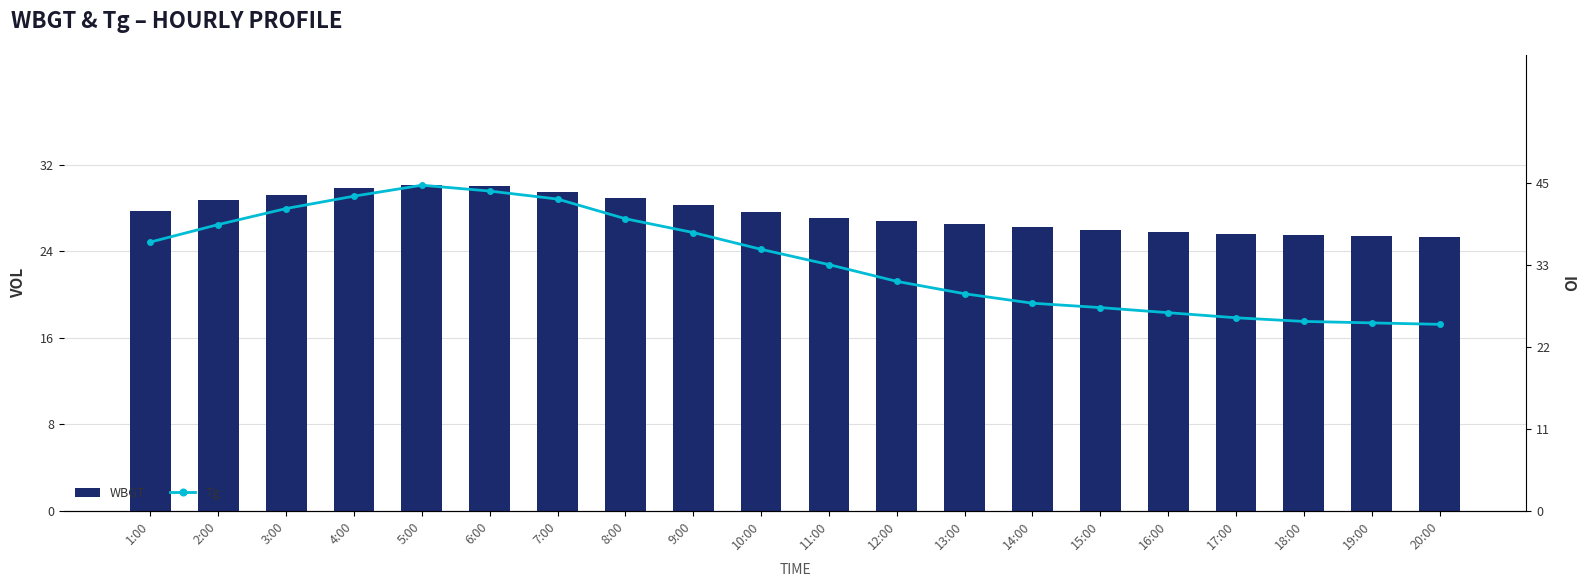

How many values in the WBGT series exceed 27?

11